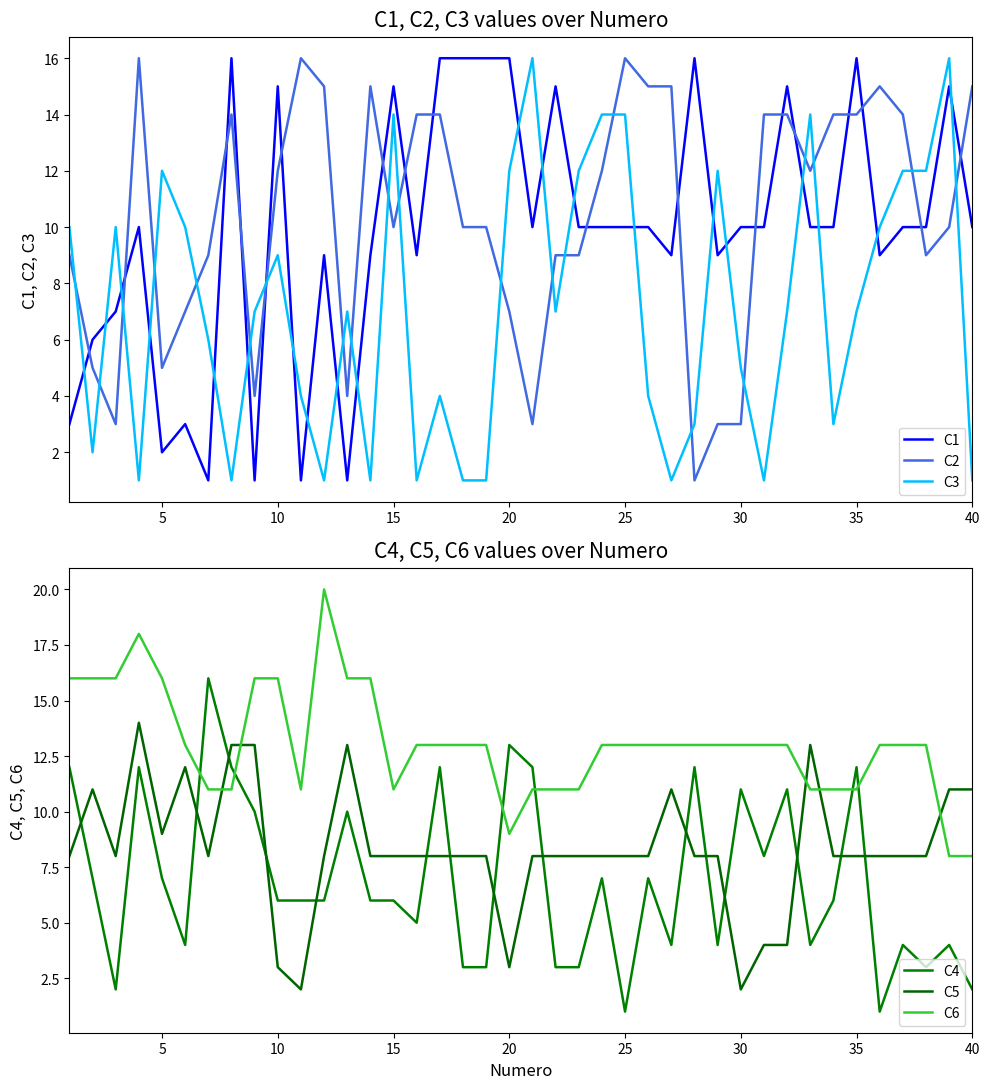

True or false: C3 and C1 intersect in this chart.

True